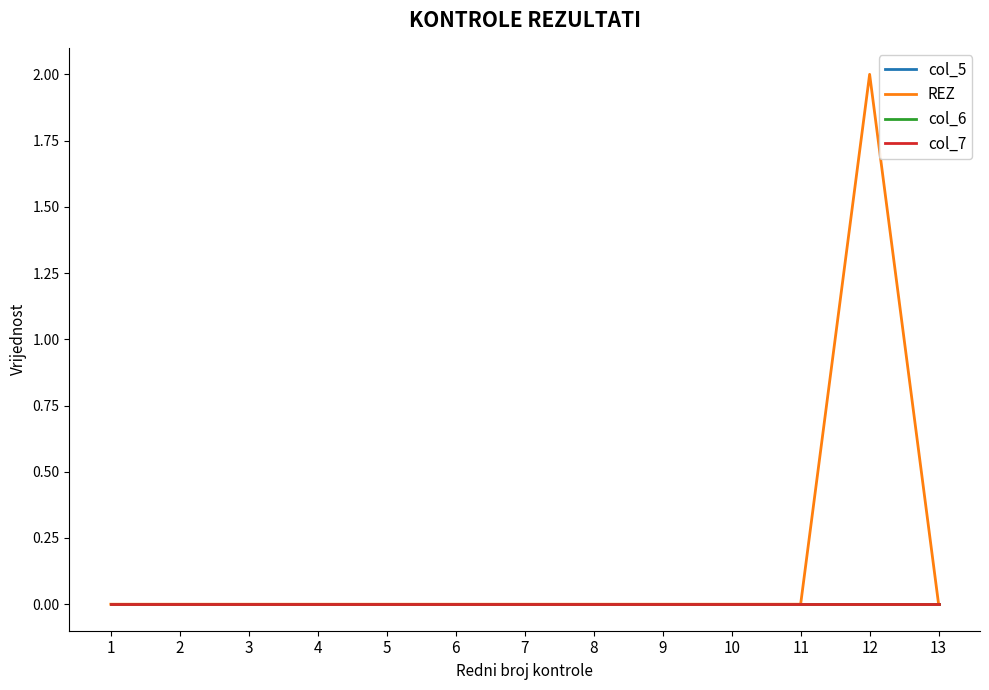

Reading left to right, extract all data points from this chart.

col_5: 1=0	2=0	3=0	4=0	5=0	6=0	7=0	8=0	9=0	10=0	11=0	12=0	13=0
REZ: 1=0	2=0	3=0	4=0	5=0	6=0	7=0	8=0	9=0	10=0	11=0	12=2	13=0
col_6: 1=0	2=0	3=0	4=0	5=0	6=0	7=0	8=0	9=0	10=0	11=0	12=0	13=0
col_7: 1=0	2=0	3=0	4=0	5=0	6=0	7=0	8=0	9=0	10=0	11=0	12=0	13=0